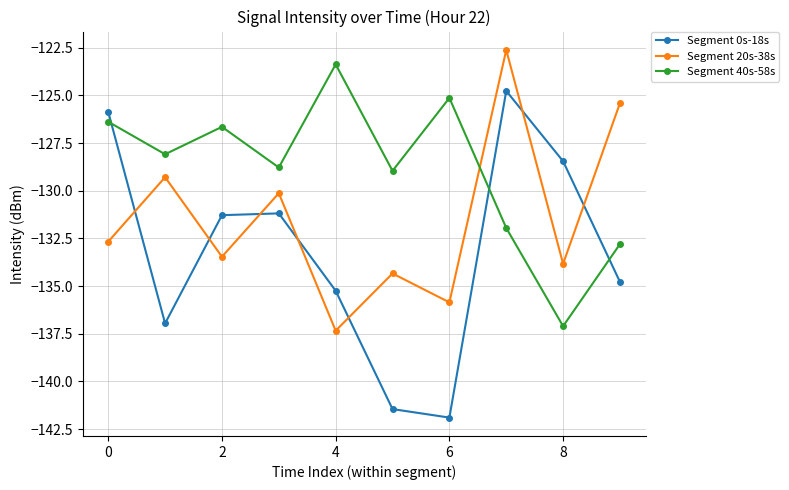

What is the greatest value displayed?

-122.6